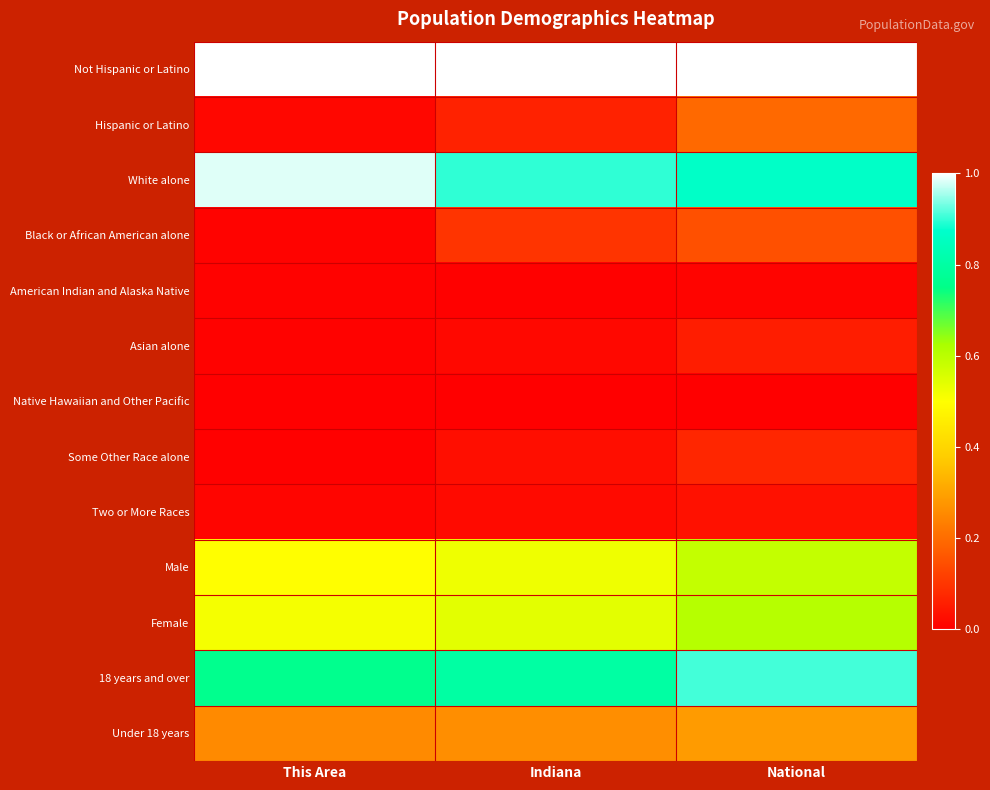

What is the difference between the highest and lowest values at National?

1.0